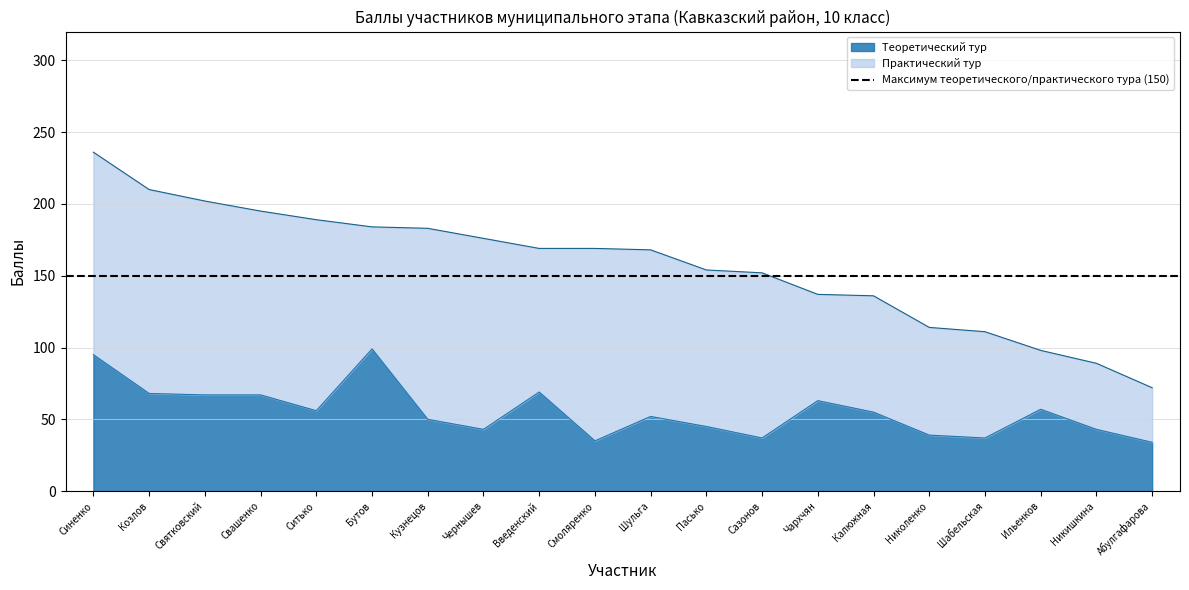

Rank the categories by value from highest to lowest.

Бутов, Синенко, Введенский, Козлов, Святковский, Свашенко, Чархчян, Ильенков, Ситько, Калюжная, Шульга, Кузнецов, Пасько, Чернышев, Никишкина, Николенко, Сазонов, Шабельская, Смоляренко, Абулгафарова